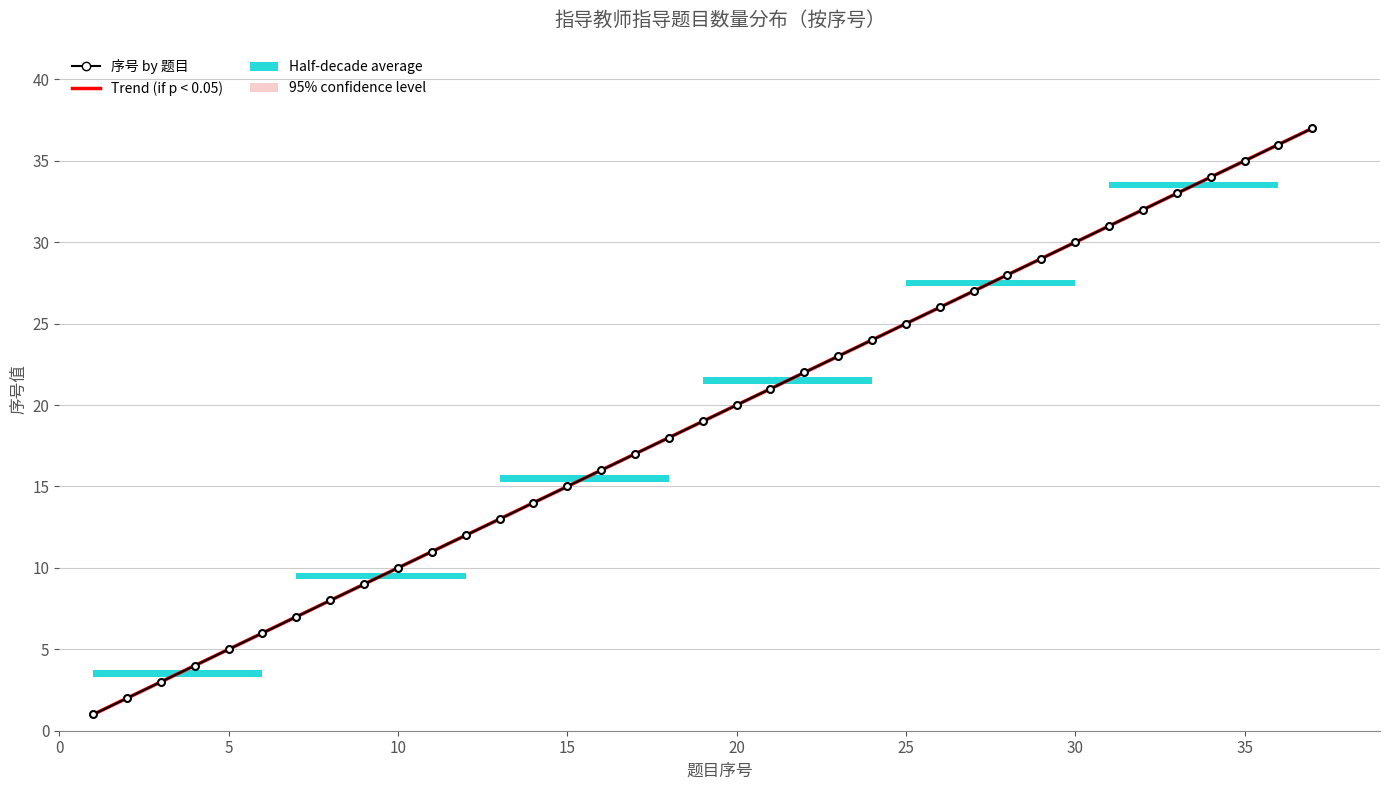

What is the difference between the maximum and minimum values in the 序号 by 题目 series?

36.0